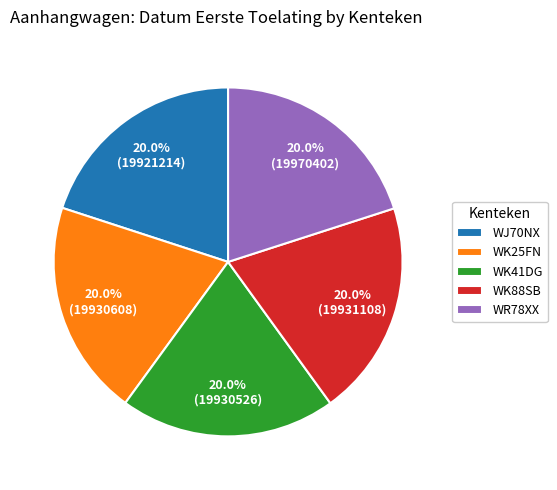

True or false: WR78XX accounts for 20% of the total.

True